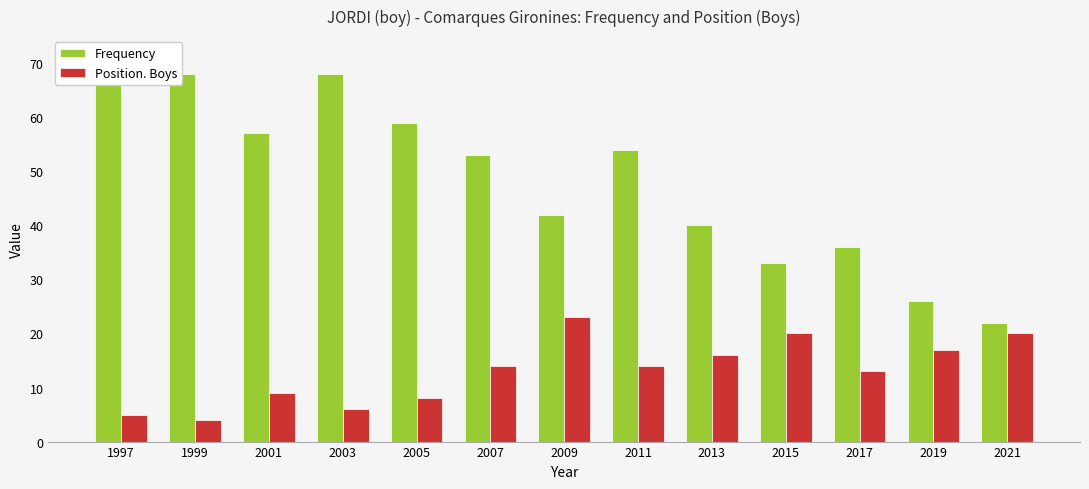

The value of Frequency at 2021 is 31. True or false?

False